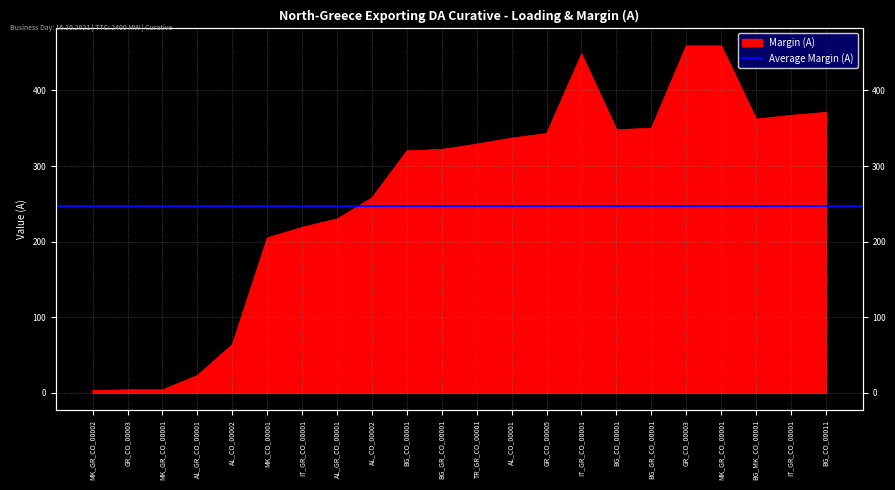

True or false: the data shows 23 at AL_GR_CO_00001.

True